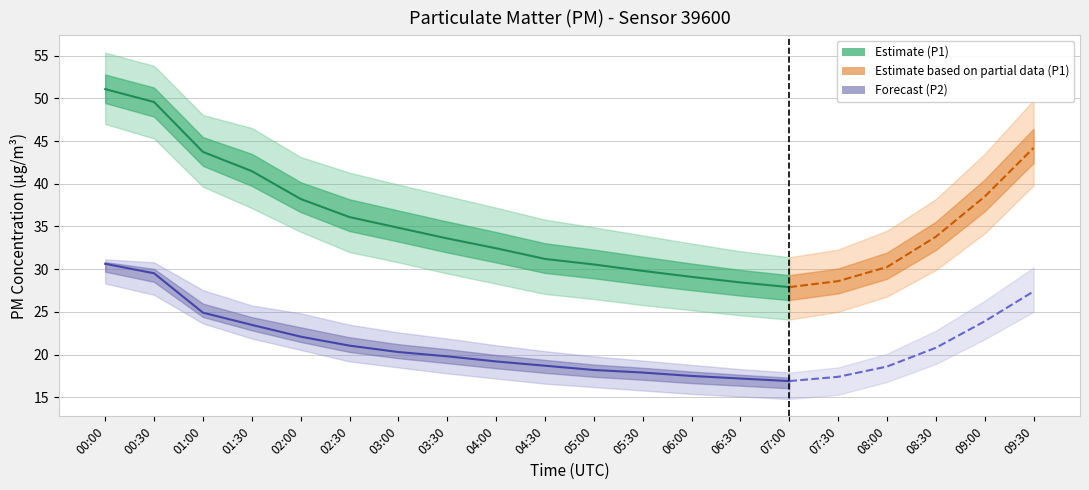

True or false: P1_lower and P2_upper cross at least once.

False